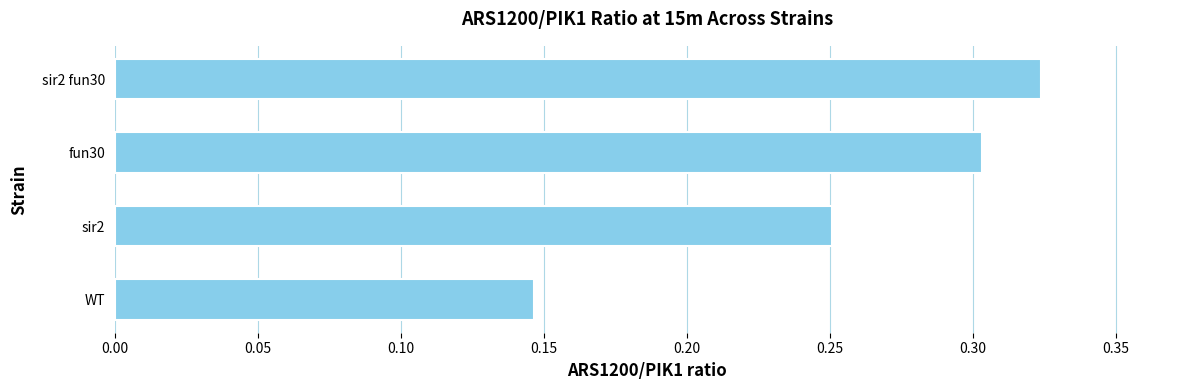

Between WT and sir2, which is larger?

sir2